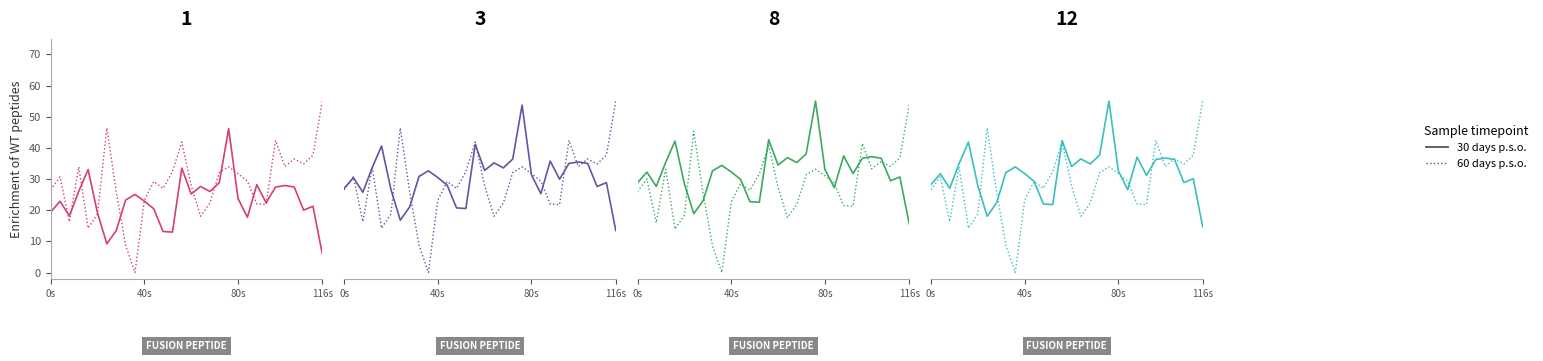

Rank the series by their maximum value, from highest to lowest.

30 days p.s.o., 60 days p.s.o.